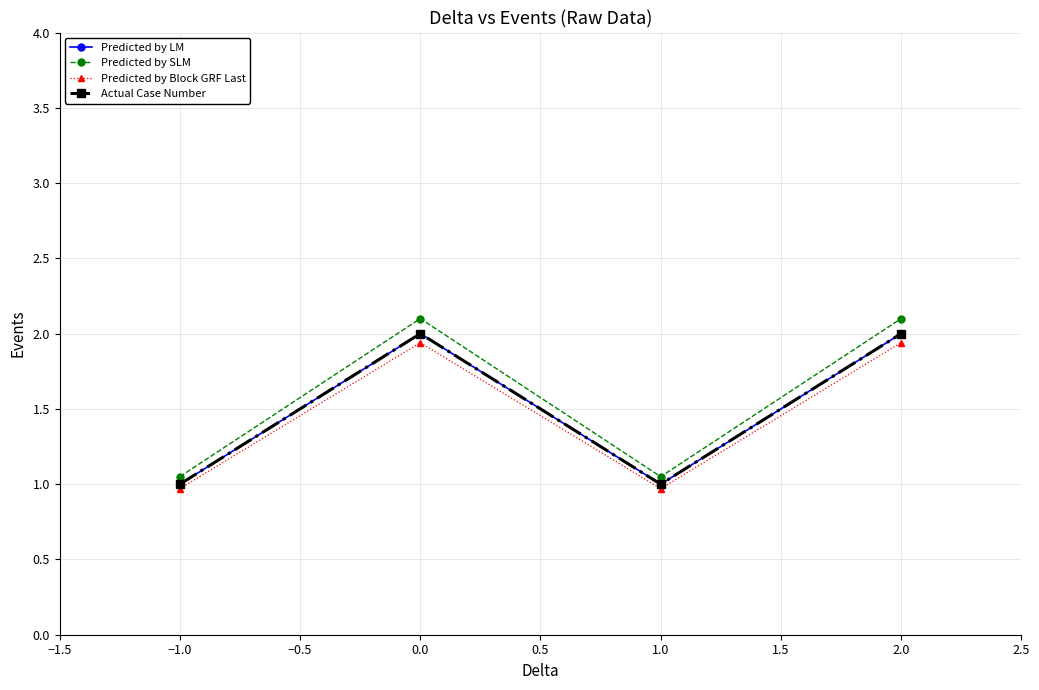

True or false: Predicted by SLM and Predicted by LM intersect in this chart.

False